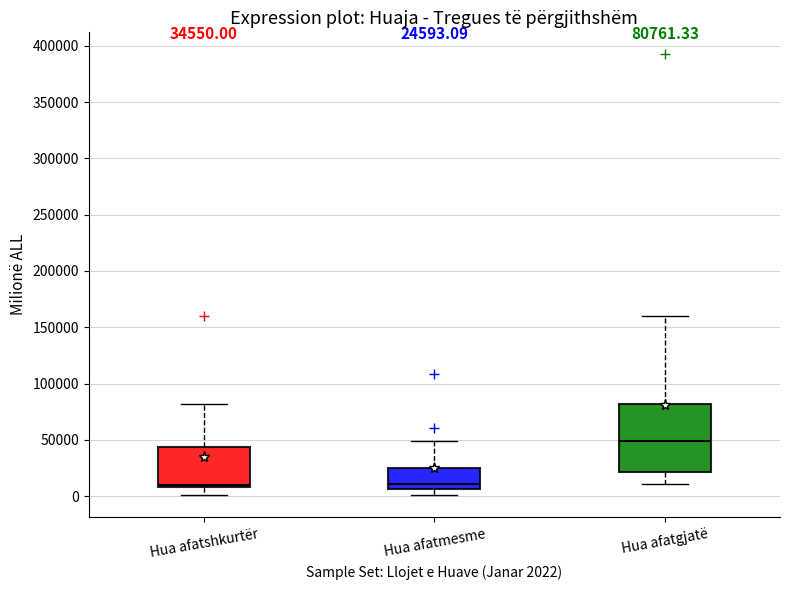

Which box's median line is the highest?

Hua afatgjatë